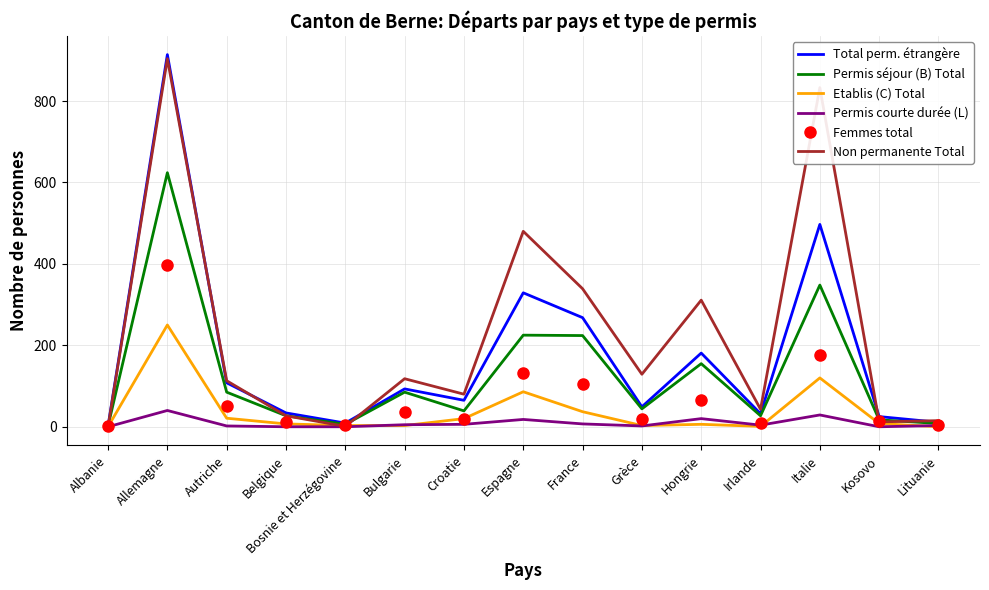

What is the greatest value displayed?

914